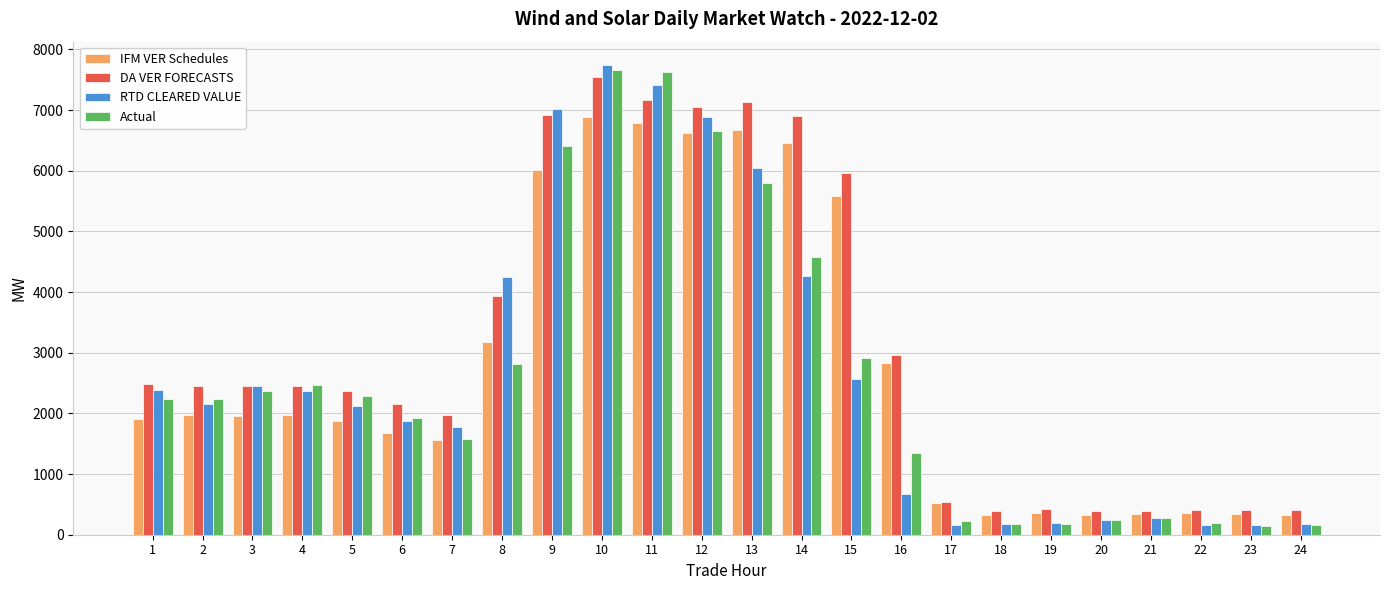

What is the maximum value shown in the chart?

7739.4